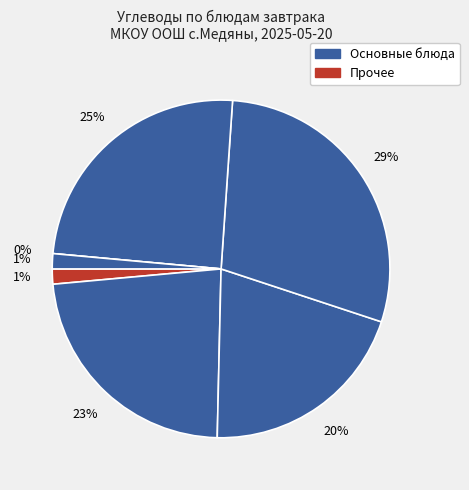

To the nearest percent, what is the average slice percentage?

14%